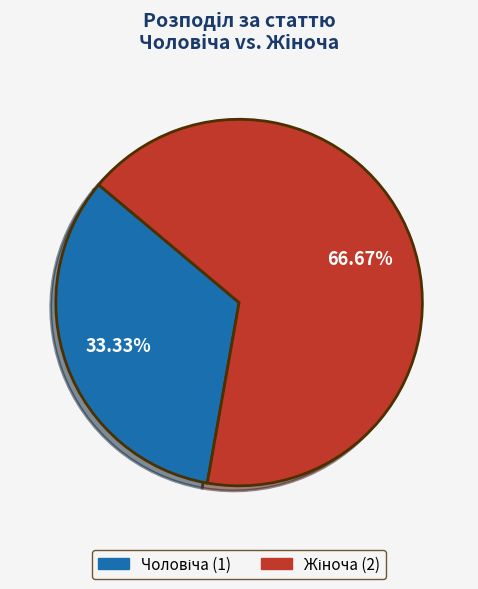

Is there any slice that represents more than half of the pie?

Yes